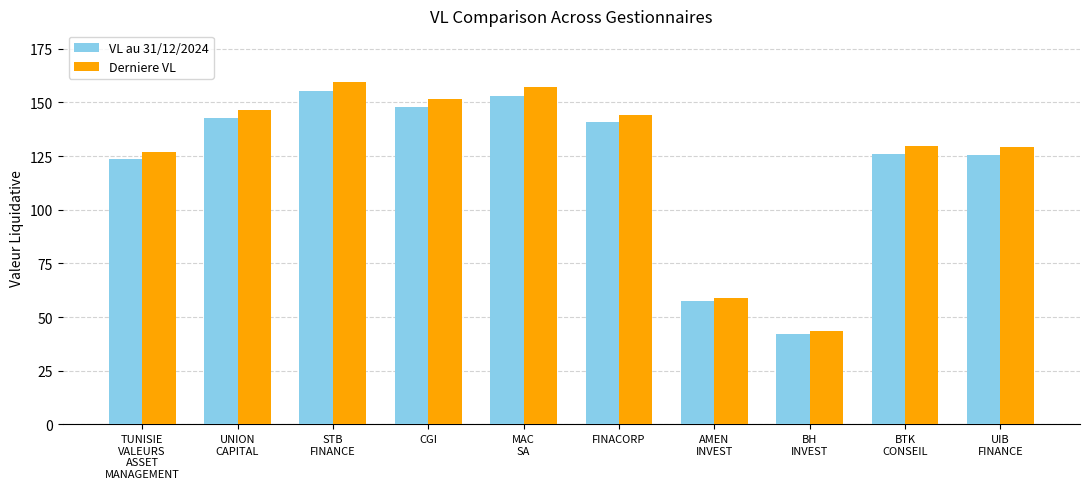

Which series has the widest spread of values?

Derniere VL